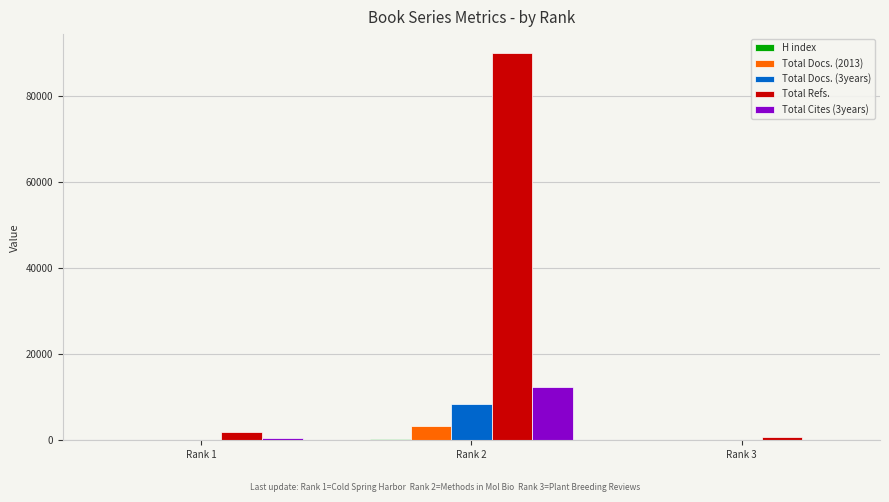

Where is Total Refs. nearest to the value 45411?

Rank 1